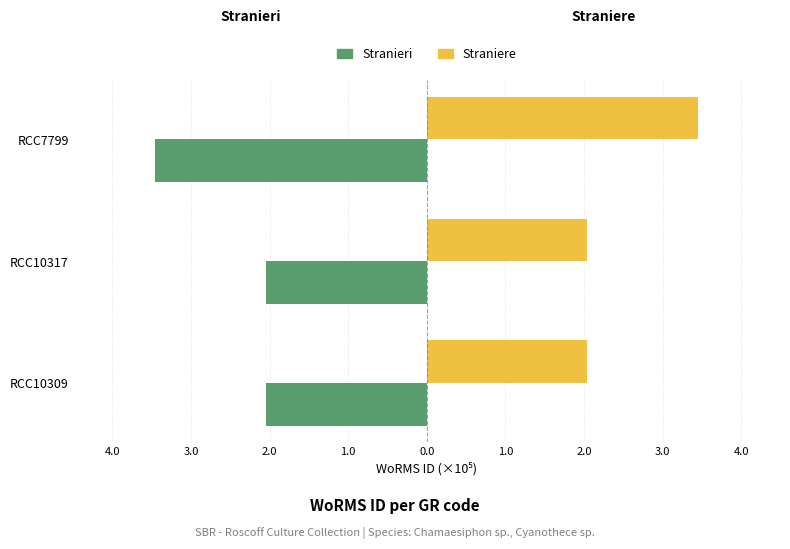

Reading right to left, transcribe all the data shown in this chart.

Stranieri: -3.5	-2.0	-2.0
Straniere: 3.5	2.0	2.0